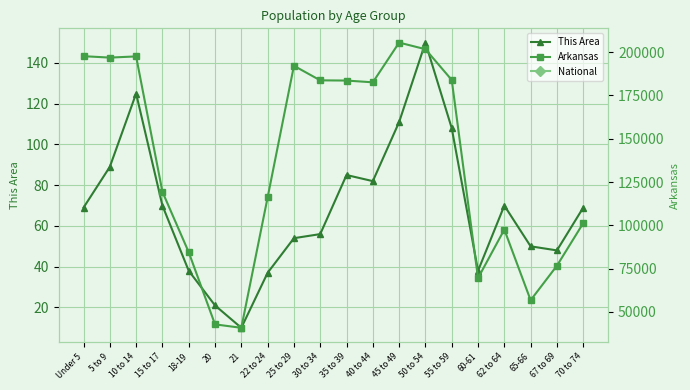

At 21, list the series in order from smallest to largest.

This Area, Arkansas, National